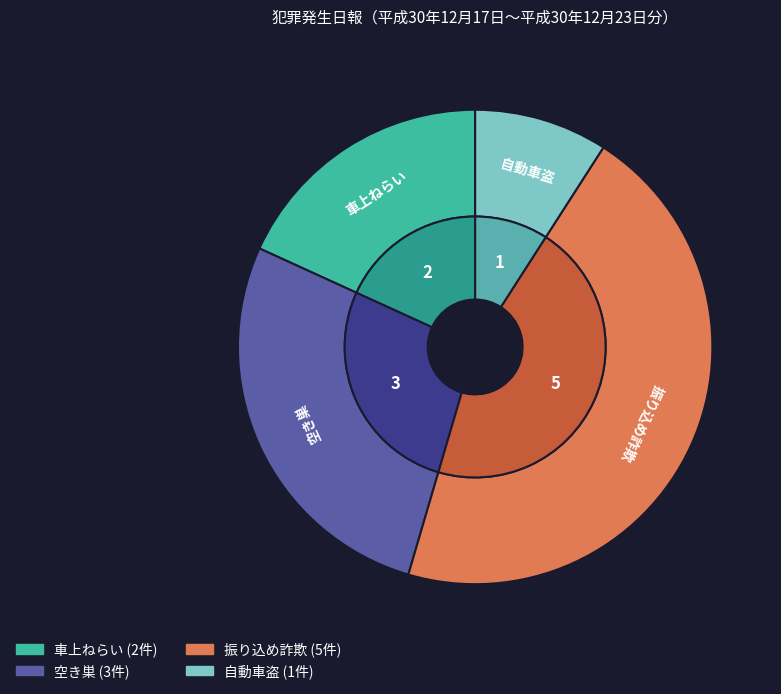

Is it true that 空き巣 is 27% of the pie?

True